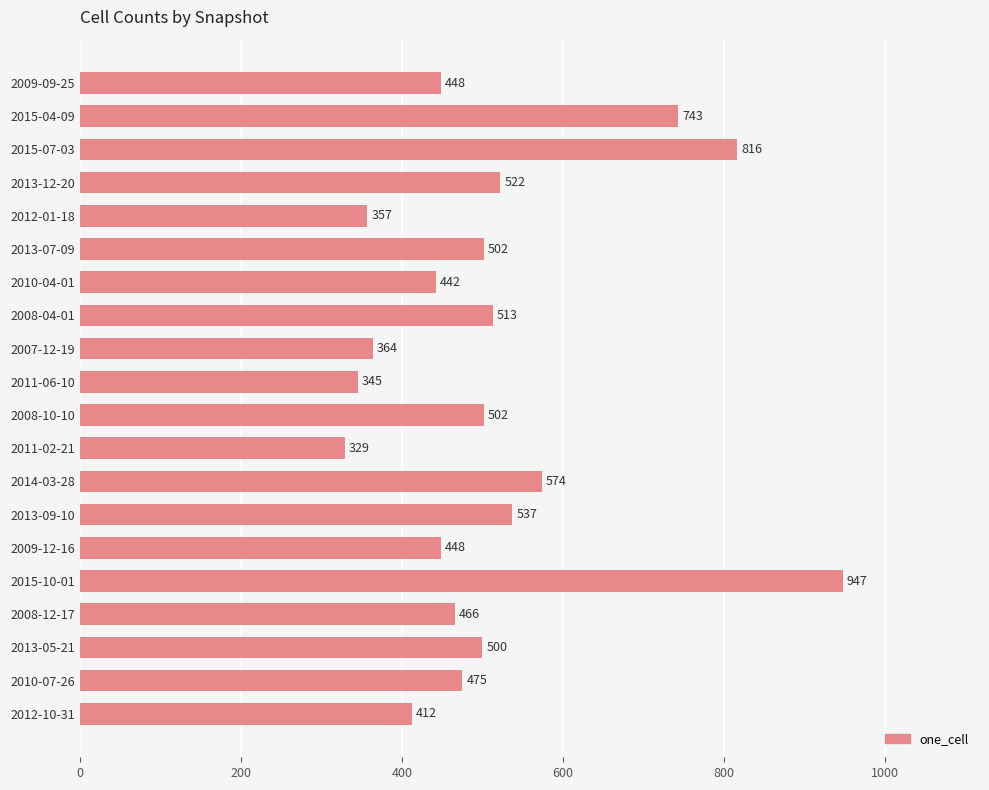

Reading top to bottom, list all the values displayed in this chart.

448	743	816	522	357	502	442	513	364	345	502	329	574	537	448	947	466	500	475	412